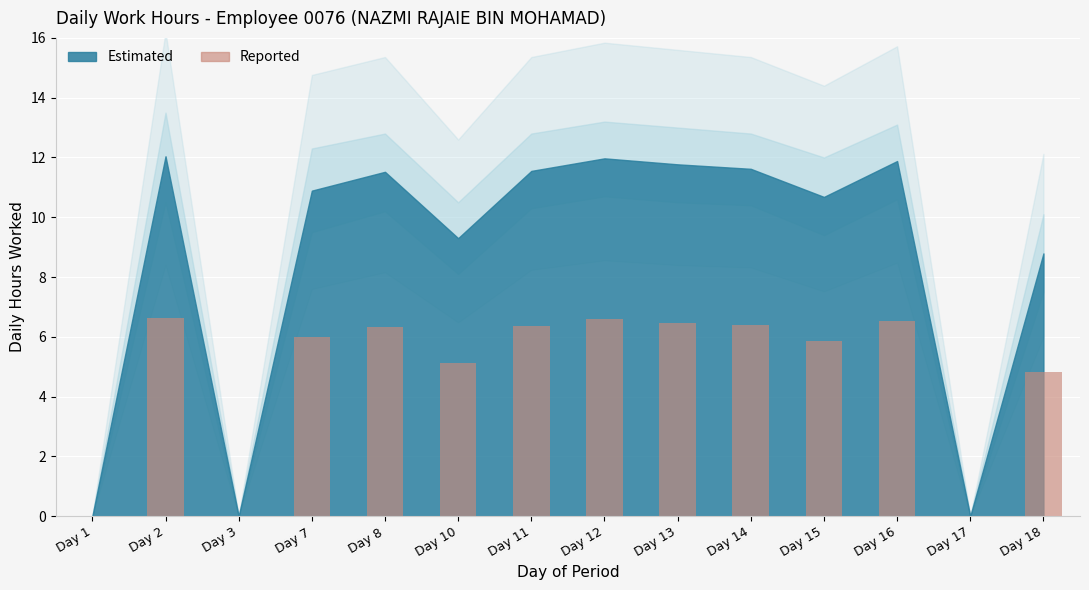

What is the maximum value shown in the chart?

6.6